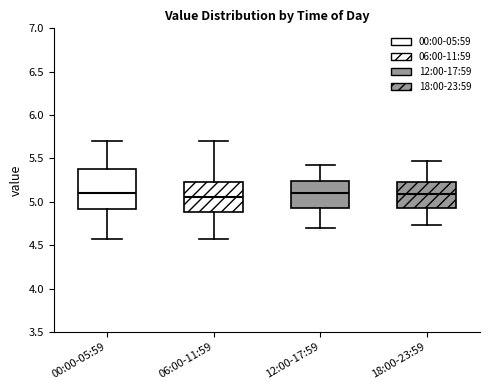

Reading left to right, transcribe this box plot: for each box, give where its median line is, the range the box spans, and where its two whiskers end, as read against the y-axis. The values are not printed on the chart, so give them approximately, as read against the axis.

00:00-05:59: median 5.10, box 4.90 to 5.40, whiskers 4.55 to 5.70
06:00-11:59: median 5.05, box 4.90 to 5.25, whiskers 4.55 to 5.70
12:00-17:59: median 5.10, box 4.95 to 5.25, whiskers 4.70 to 5.45
18:00-23:59: median 5.10, box 4.95 to 5.25, whiskers 4.75 to 5.45